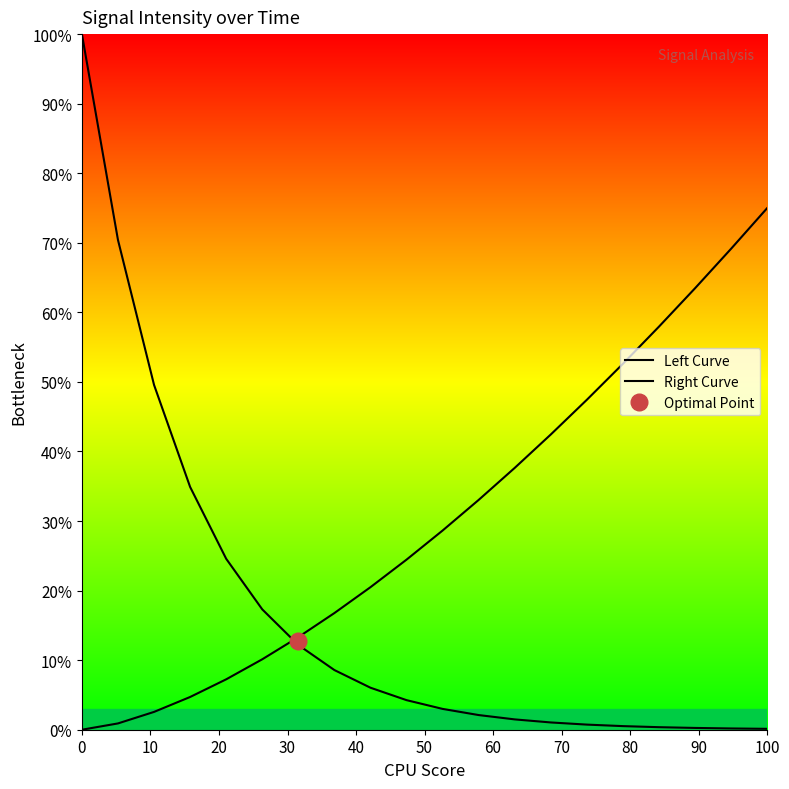

What is the highest value of the Left Curve series?

100.0